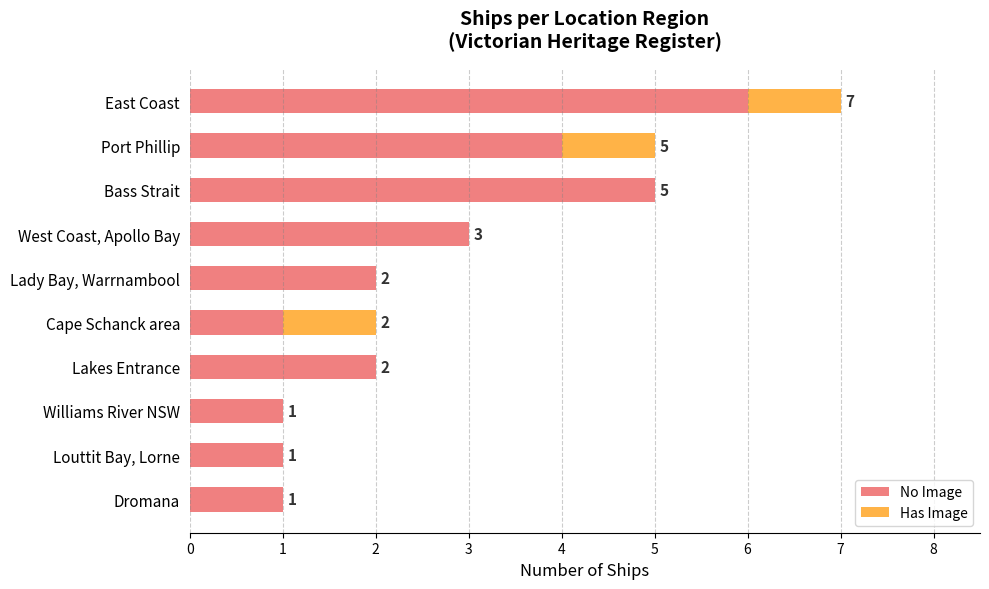

Is it true that No Image equals 2 at Cape Schanck area?

False